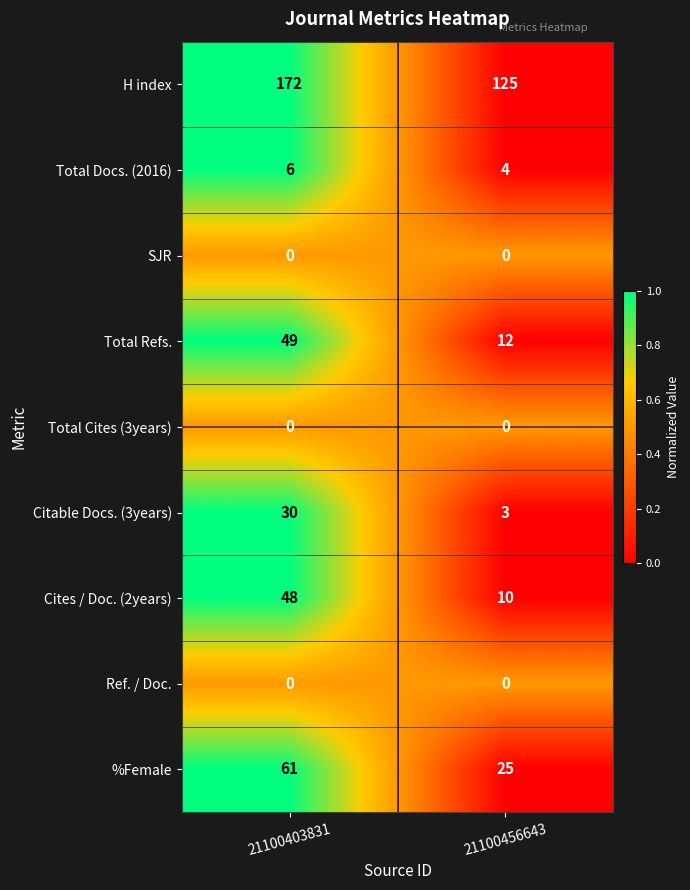

What is the sum of the H index values at 21100403831 and 21100456643?

297